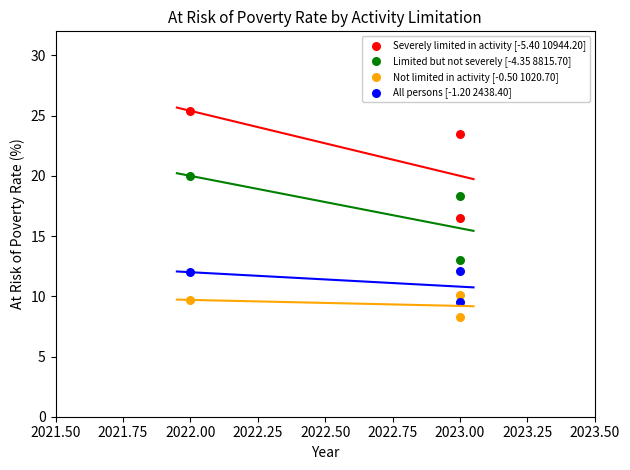

Across all data points, what is the average X value?

2022.7